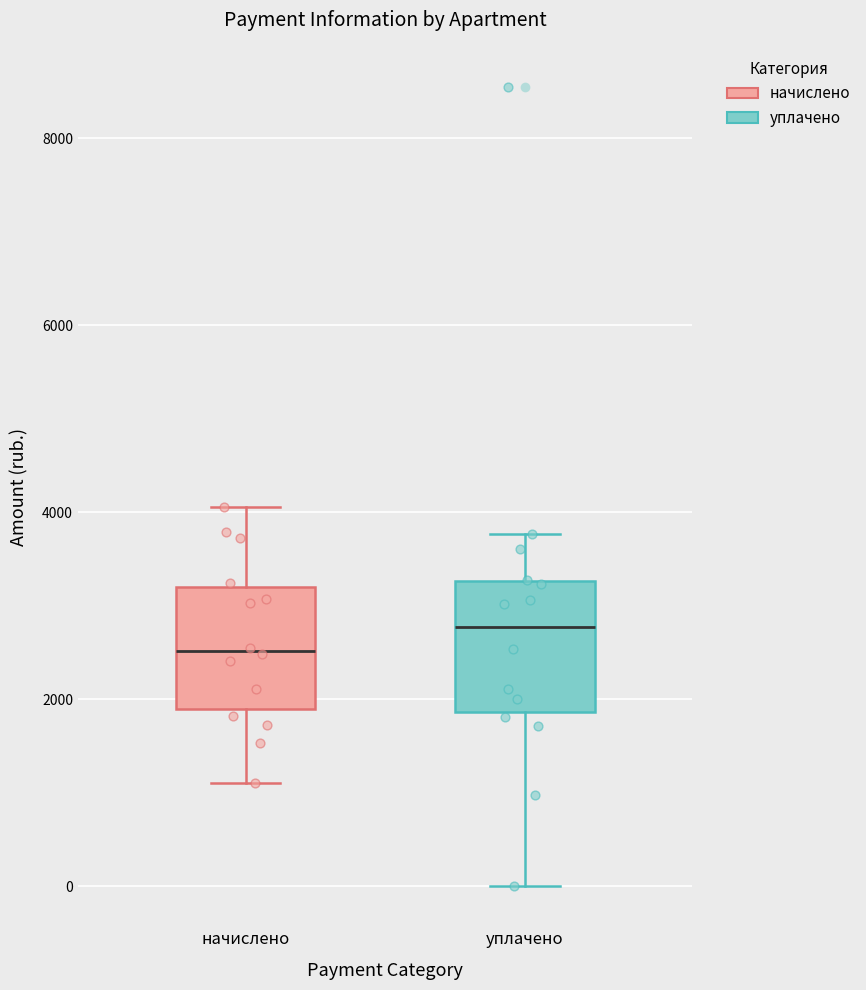

Reading left to right, transcribe this box plot: for each box, give where its median line is, the range the box spans, and where its two whiskers end, as read against the y-axis. The values are not printed on the chart, so give them approximately, as read against the axis.

начислено: median 2600, box 1800 to 3200, whiskers 1200 to 4000
уплачено: median 2800, box 1800 to 3200, whiskers 0 to 3800